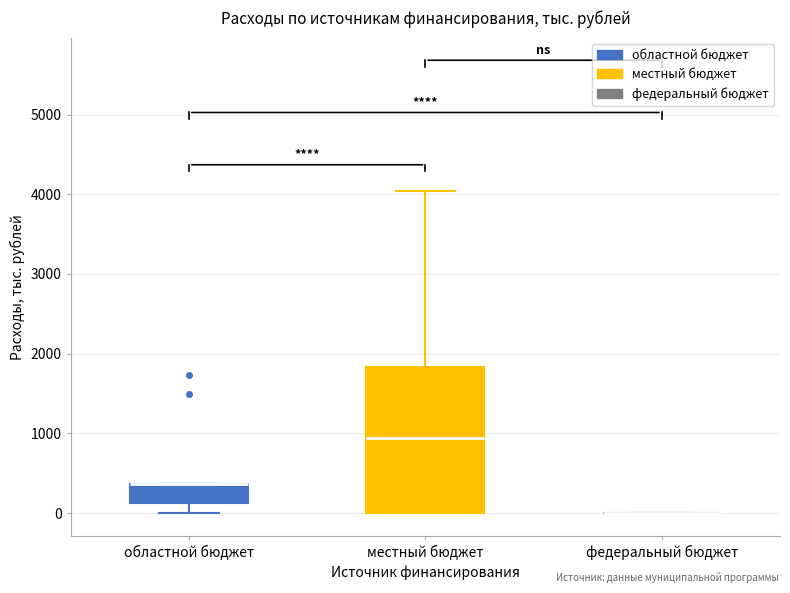

Reading left to right, transcribe this box plot: for each box, give where its median line is, the range the box spans, and where its two whiskers end, as read against the y-axis. The values are not printed on the chart, so give them approximately, as read against the axis.

областной бюджет: median 400 (drawn on the box's upper edge), box 100 to 400, whiskers 0 to 400
местный бюджет: median 900, box 0 to 1800, whiskers 0 to 4000
федеральный бюджет: box collapsed to a line at 0, whiskers 0 to 0